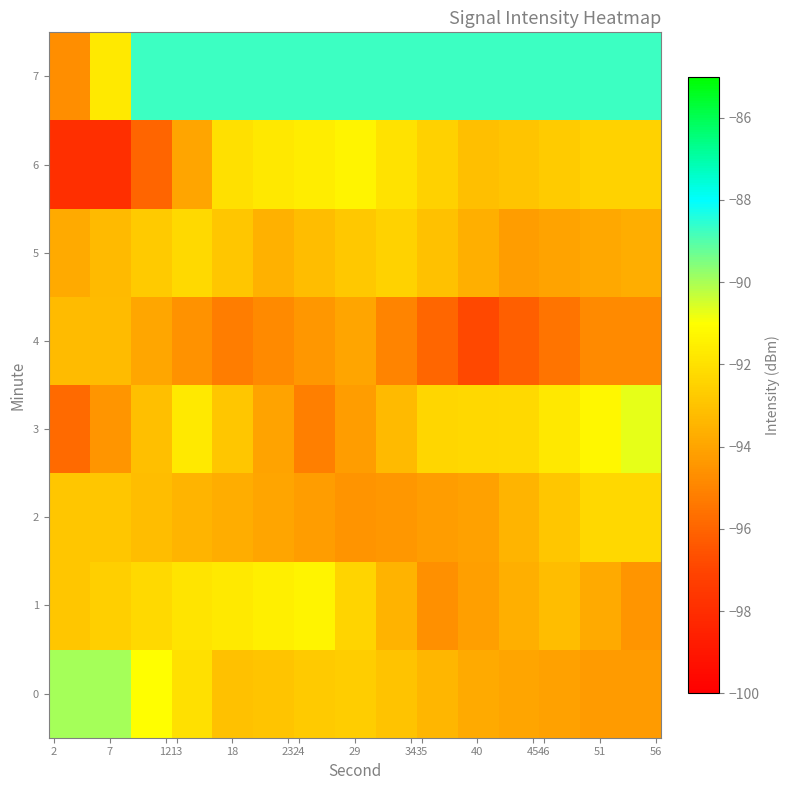

At how many categories does at least one series exceed -92?

15